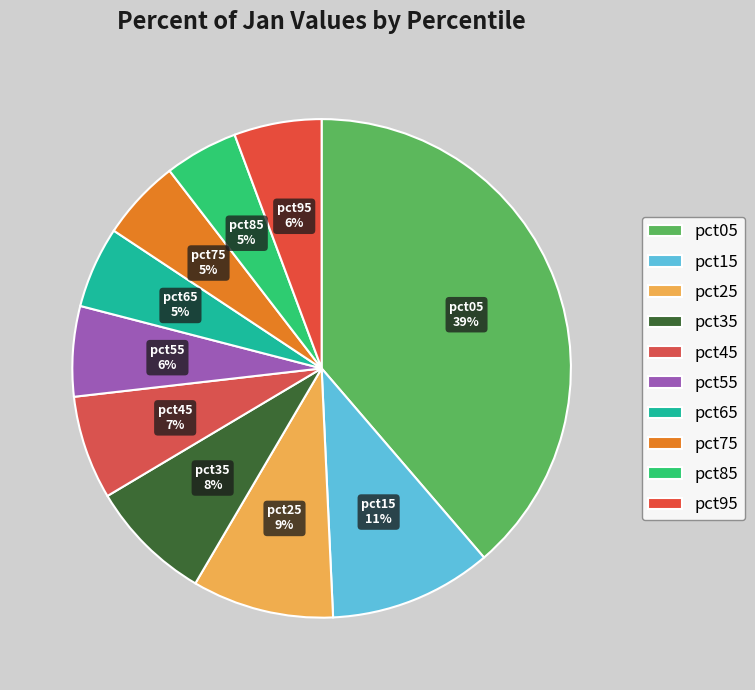

Is the sum of pct45 and pct75 greater than half?

No